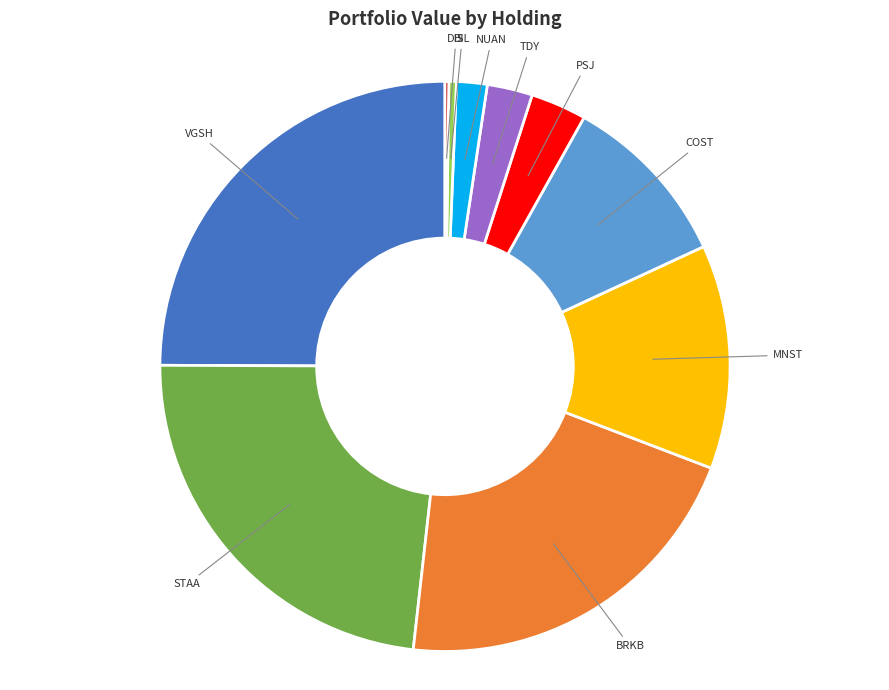

Is there a majority slice in this chart?

No